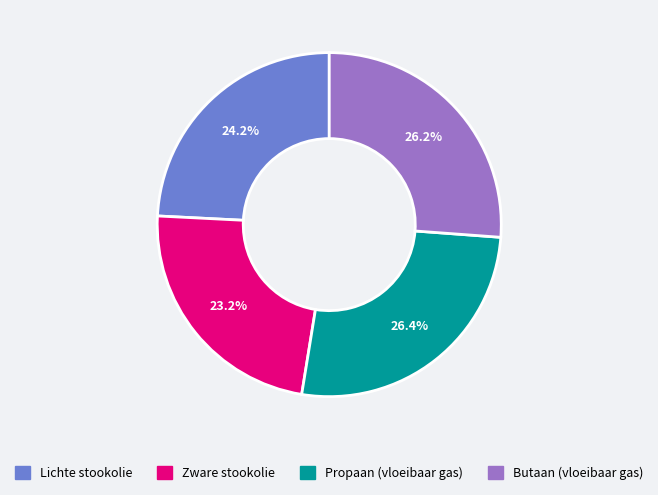

Does Propaan (vloeibaar gas) account for over 50% of the chart?

No